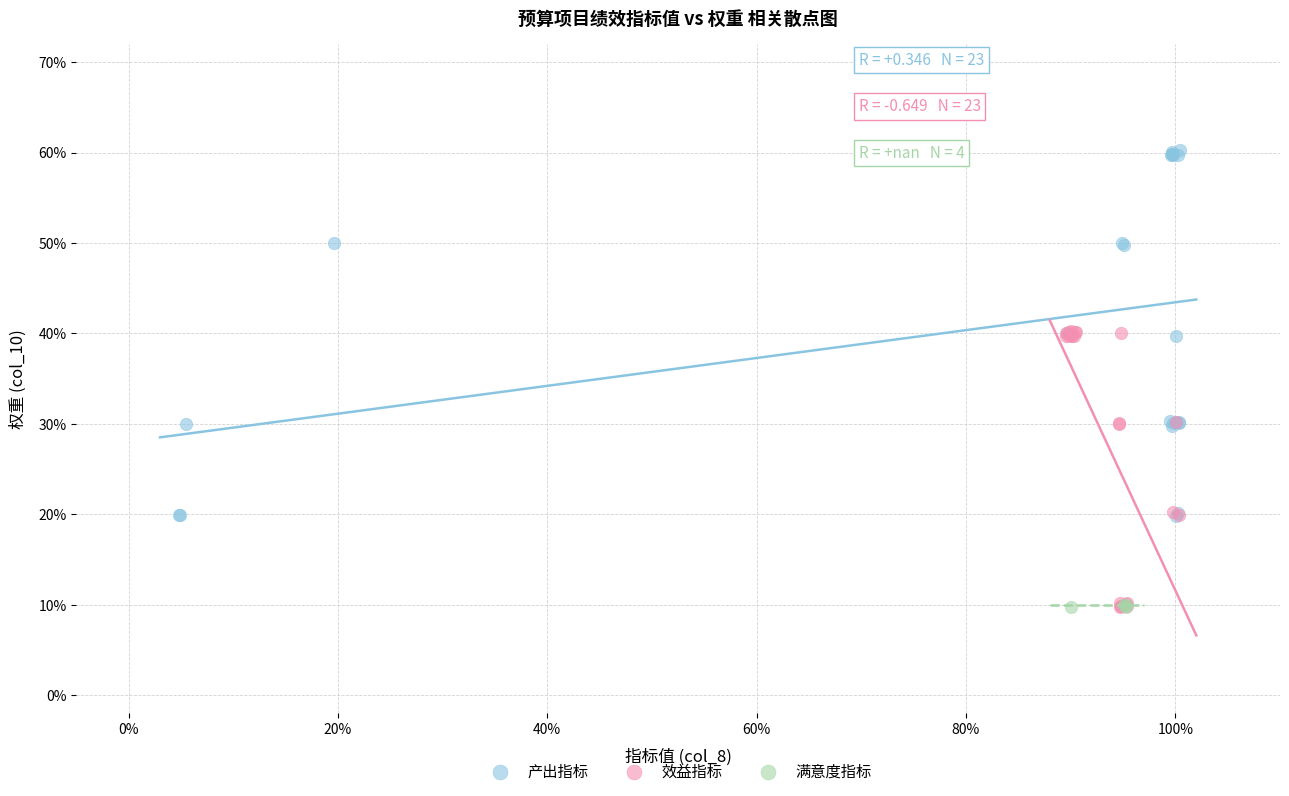

Which series has the largest Y range (max minus min)?

产出指标